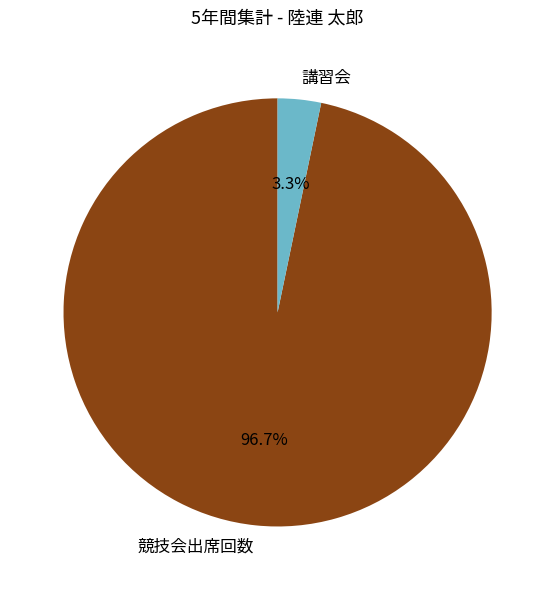

What is the total percentage of 講習会 and 競技会出席回数?

100.0%